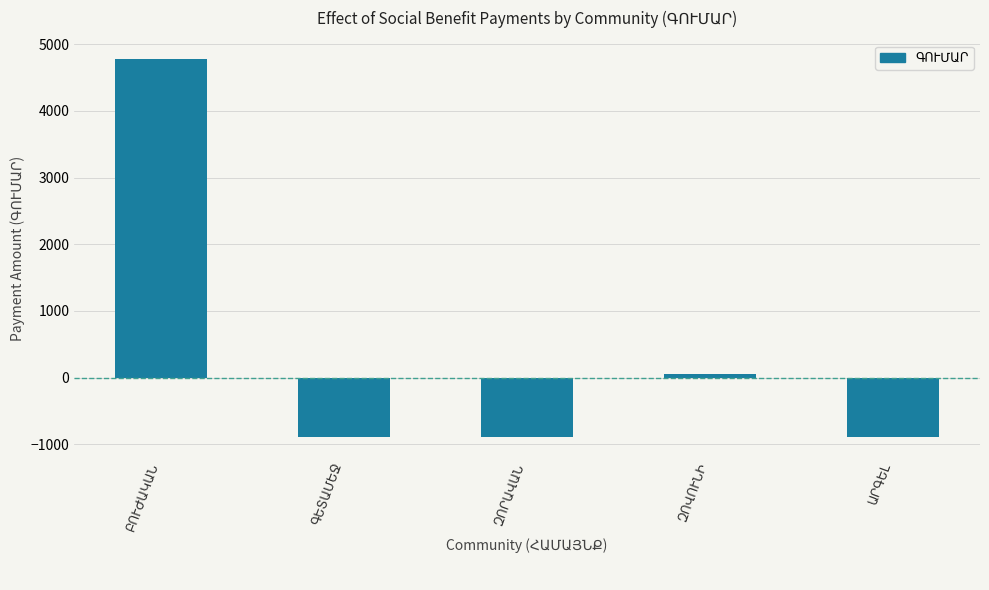

Reading left to right, transcribe all the data shown in this chart.

4771.9	-894.7	-894.7	49.7	-894.7